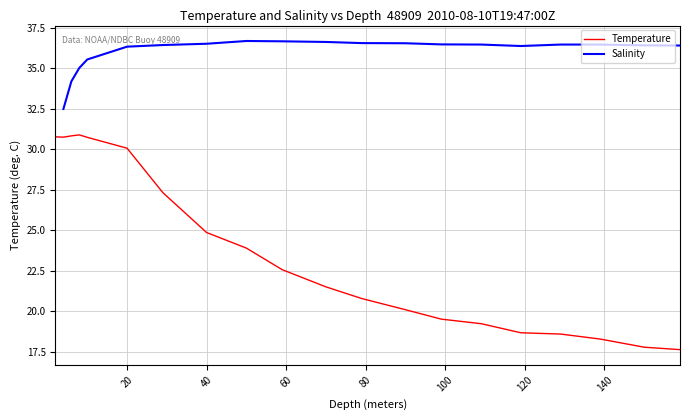

What is the sum of all Temperature values?

474.8